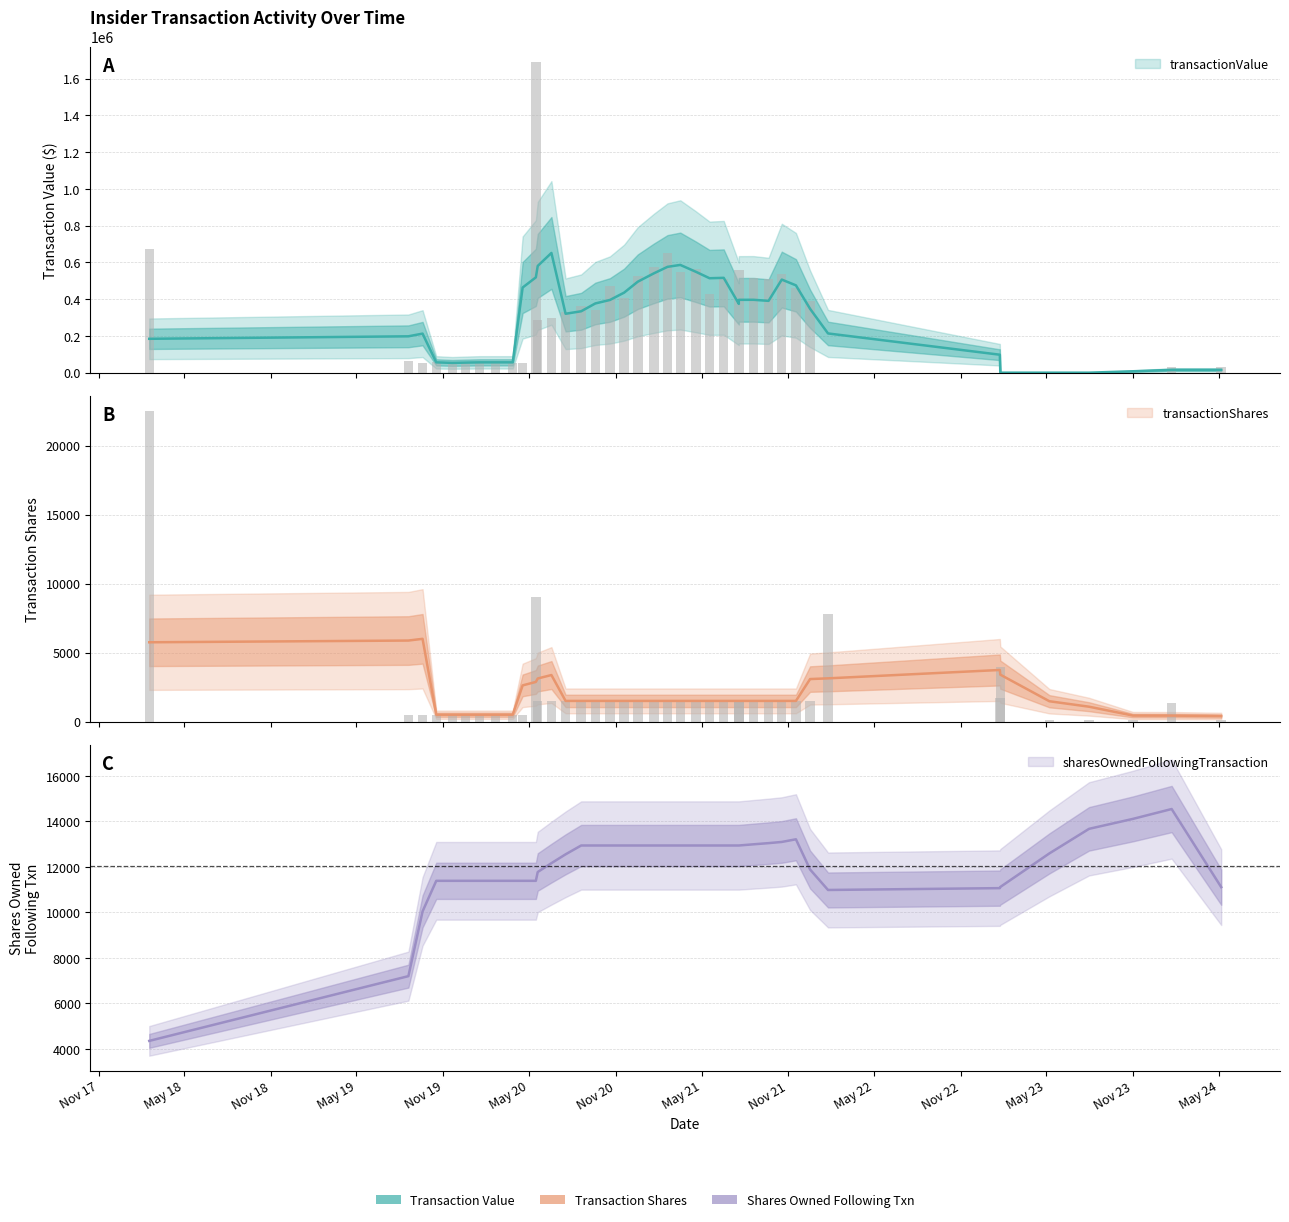

What value does the transactionValue series have at 33, to the nearest 100?

60700